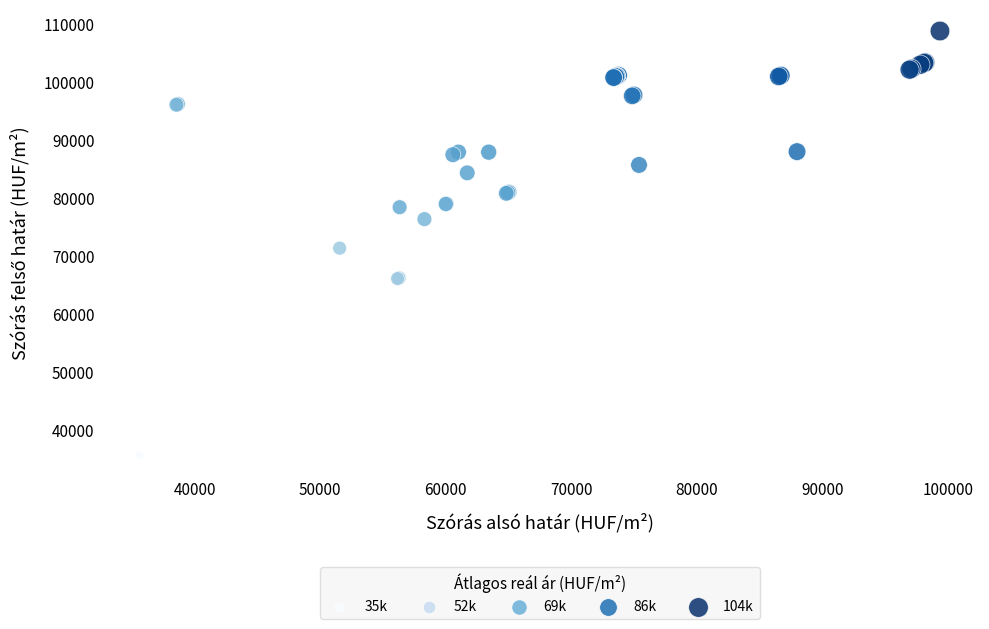

What Y value in the scatter plot is closest to 72192?

71336